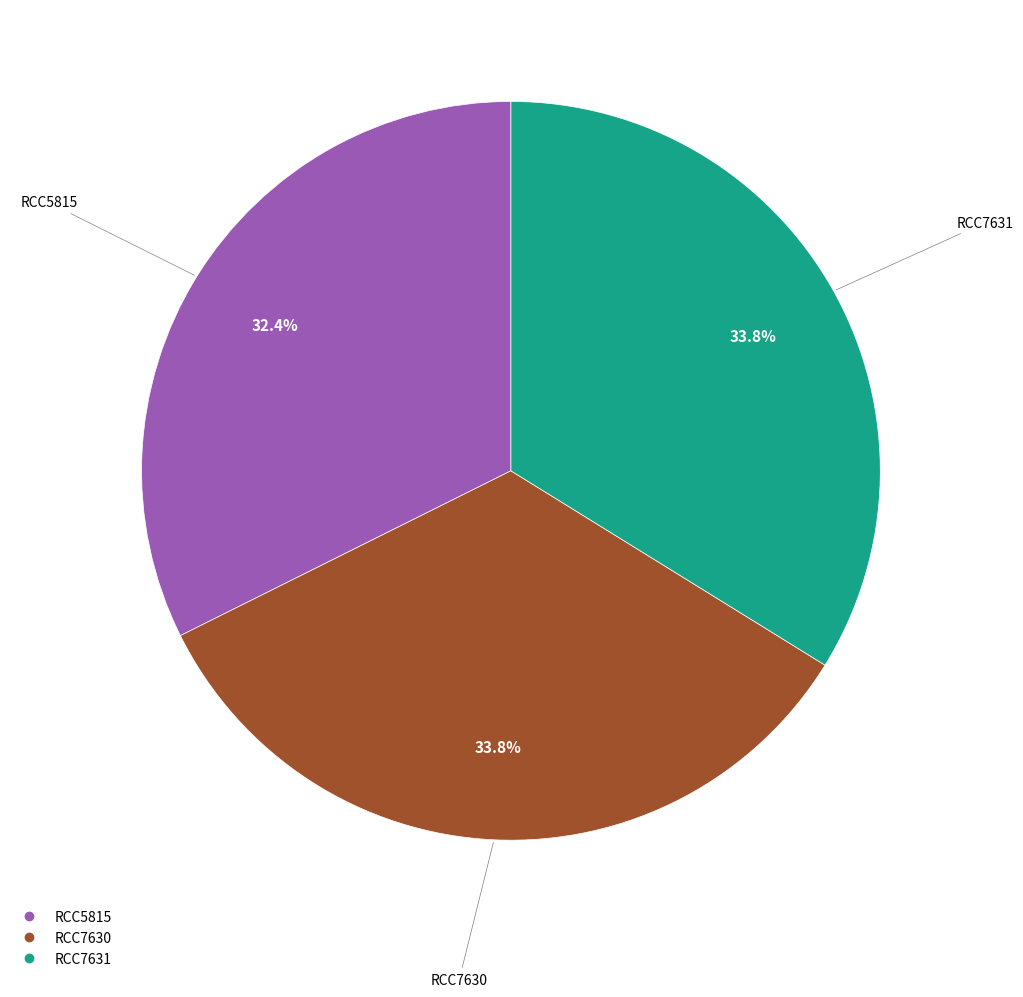

Which has a higher value, RCC7631 or RCC5815?

RCC7631